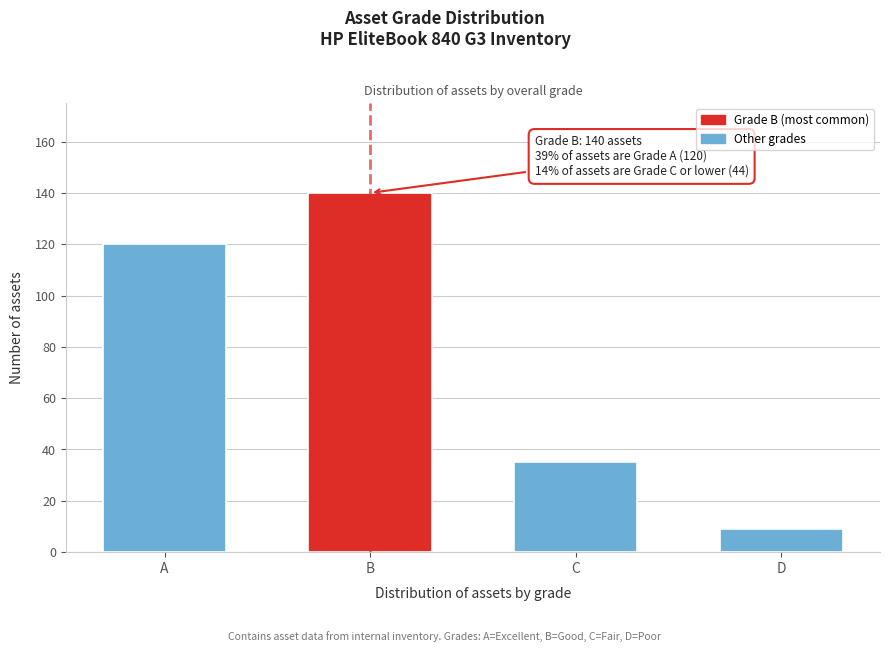

Reading left to right, list all the values displayed in this chart.

A=120	B=140	C=35	D=9